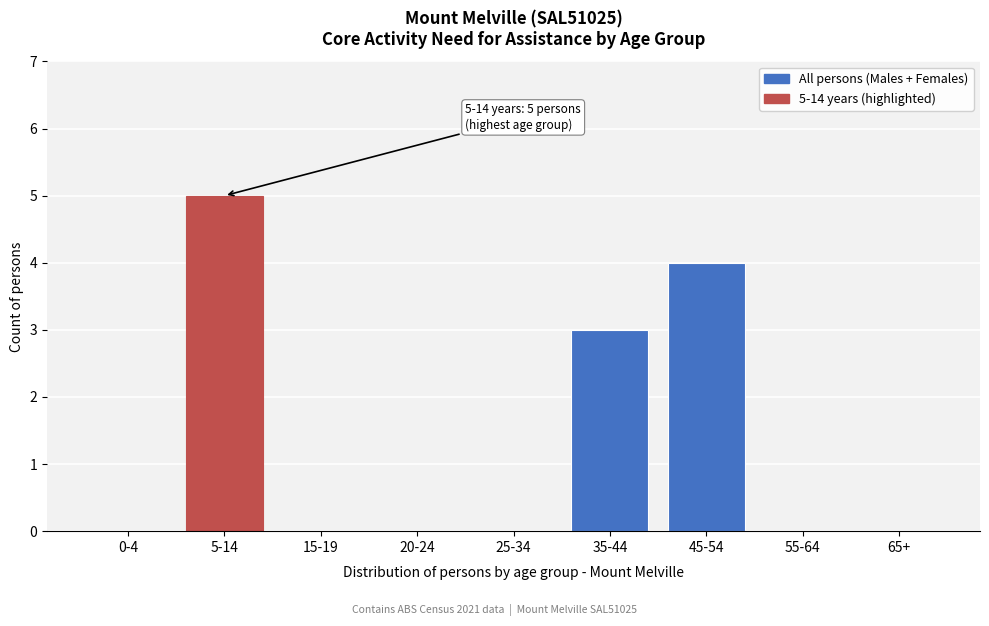

Reading left to right, what are all the values shown in this chart?

0-4=0	5-14=5	15-19=0	20-24=0	25-34=0	35-44=3	45-54=4	55-64=0	65+=0